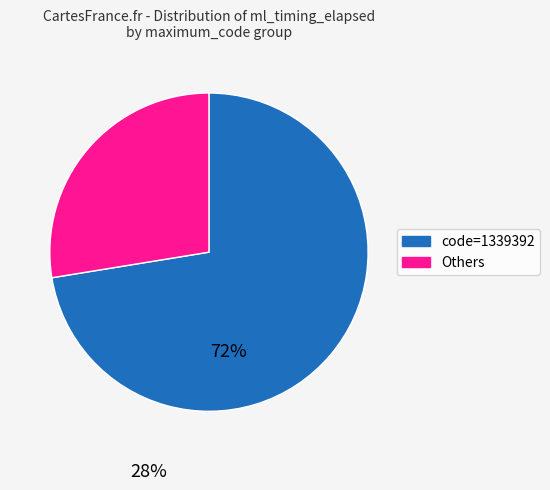

Combined, do code=1339392 and Others account for over 50%?

Yes